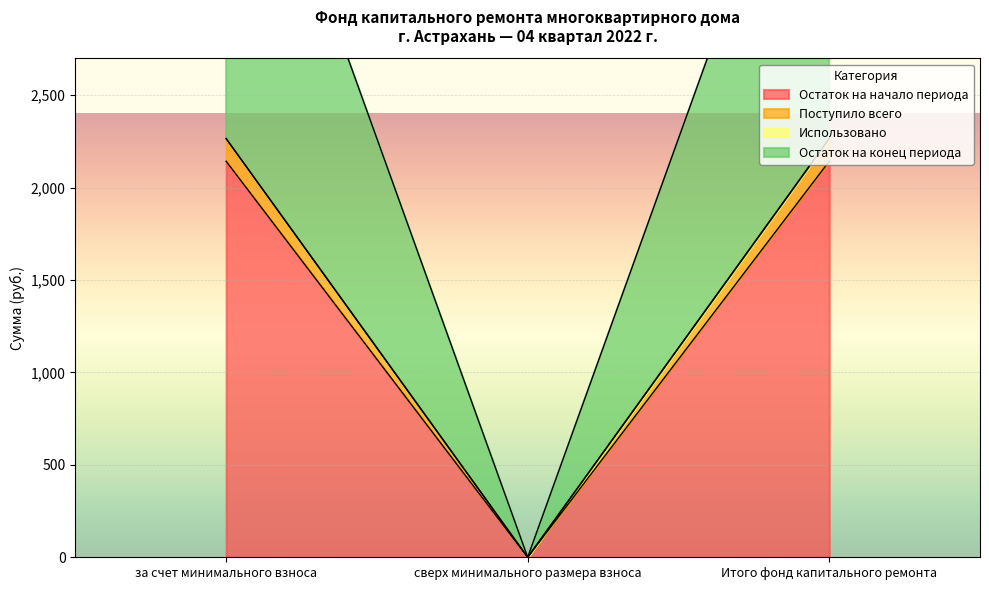

What is the total value across all series at за счет минимального взноса?

6673.4